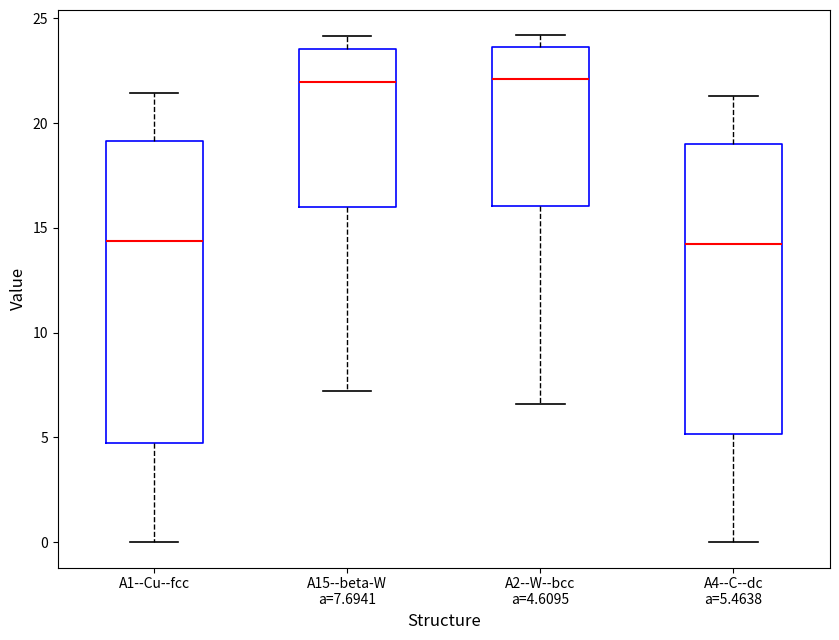

Reading left to right, transcribe this box plot: for each box, give where its median line is, the range the box spans, and where its two whiskers end, as read against the y-axis. The values are not printed on the chart, so give them approximately, as read against the axis.

A1--Cu--fcc: median 14.5, box 4.5 to 19.0, whiskers 0.0 to 21.5
A15--beta-W a=7.6941: median 22.0, box 16.0 to 23.5, whiskers 7.0 to 24.0
A2--W--bcc a=4.6095: median 22.0, box 16.0 to 23.5, whiskers 6.5 to 24.0
A4--C--dc a=5.4638: median 14.0, box 5.0 to 19.0, whiskers 0.0 to 21.5